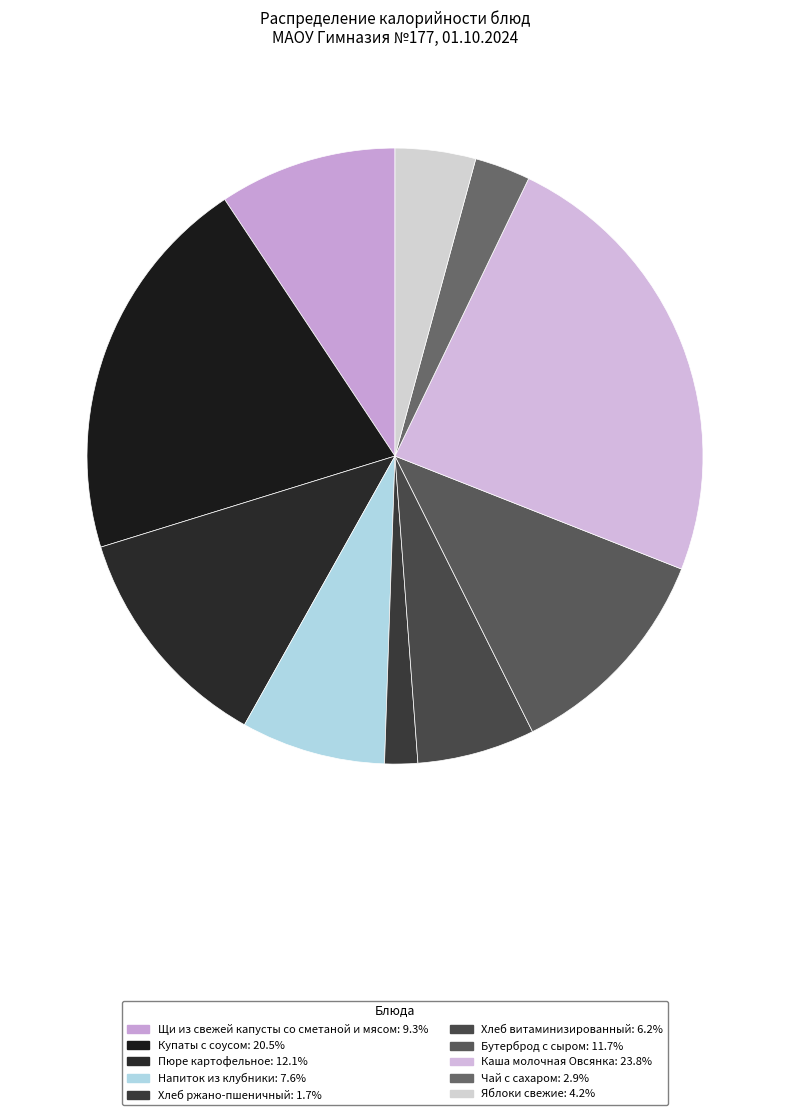

What is the smallest slice in the pie chart?

Хлеб ржано-пшеничный